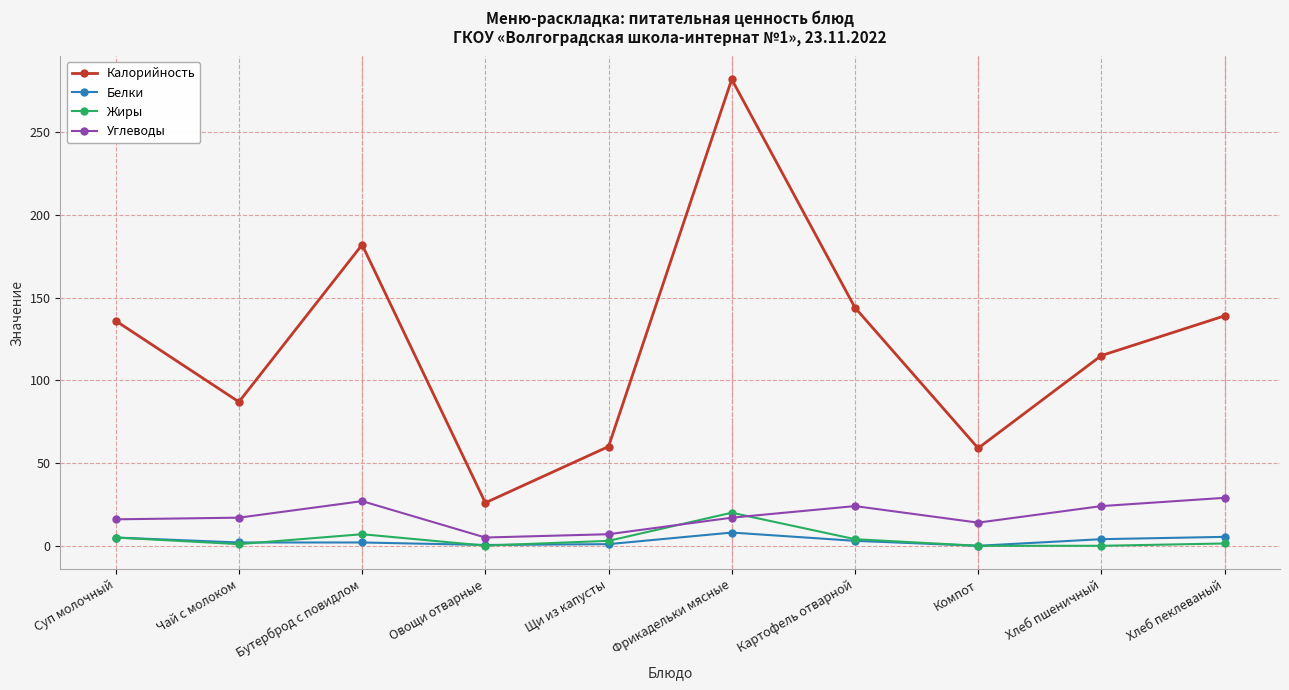

What is the label of the 7th point from the right?

Овощи отварные